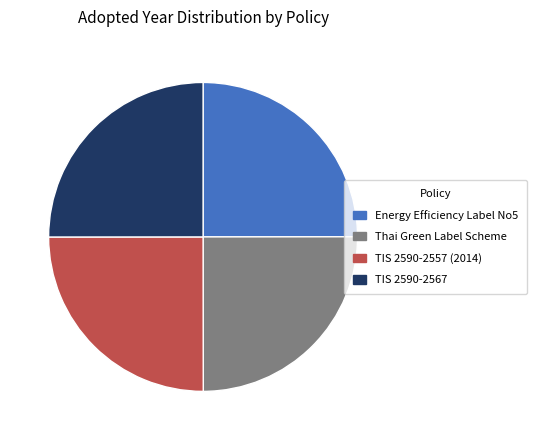

Count the number of slices in the pie.

4